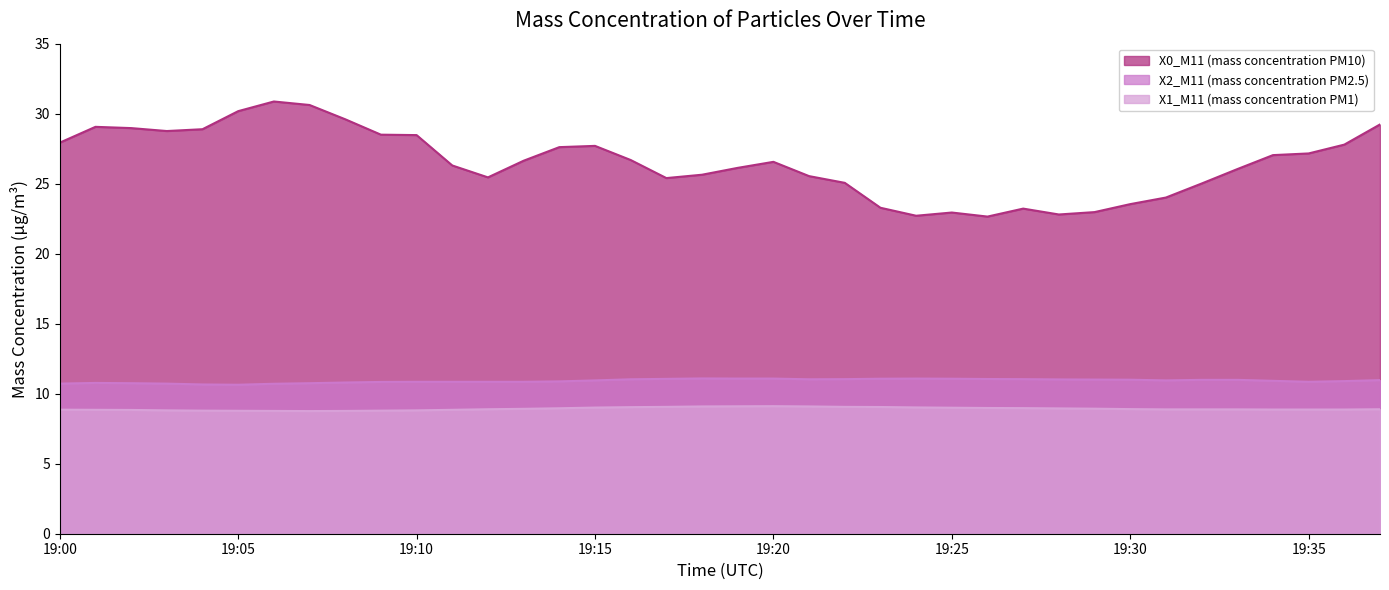

At which label does X2_M11 (mass concentration PM2.5) reach its peak?

19:18